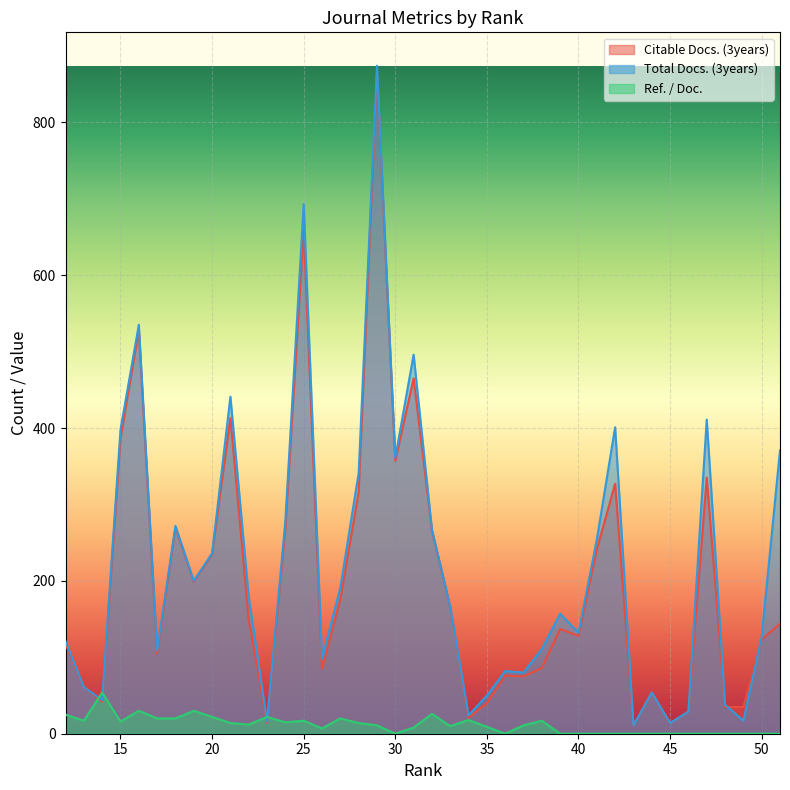

What is the value of the Ref. / Doc. point at the 35th from the left?

20